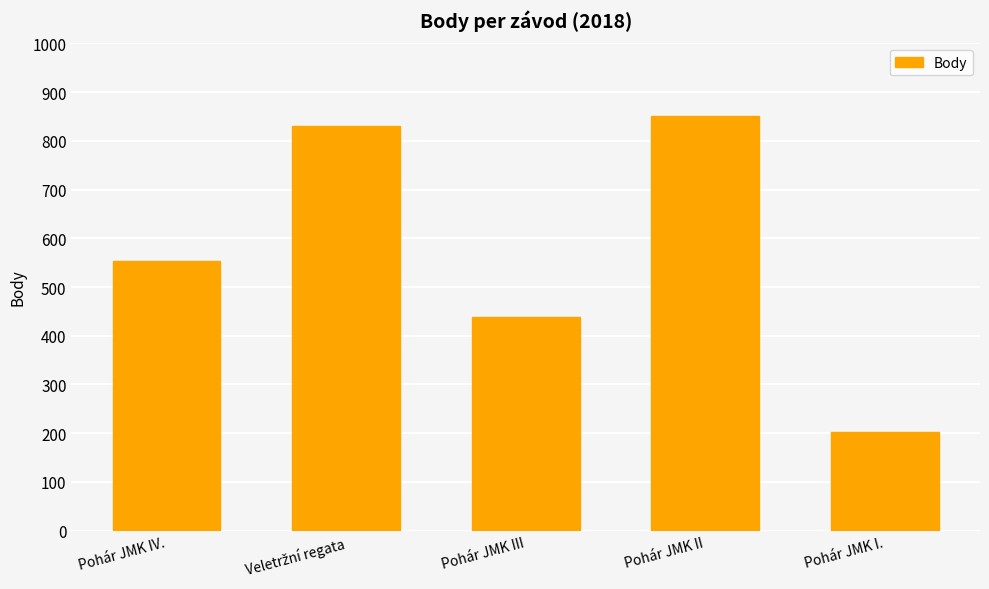

What is the sum of all values?

2876